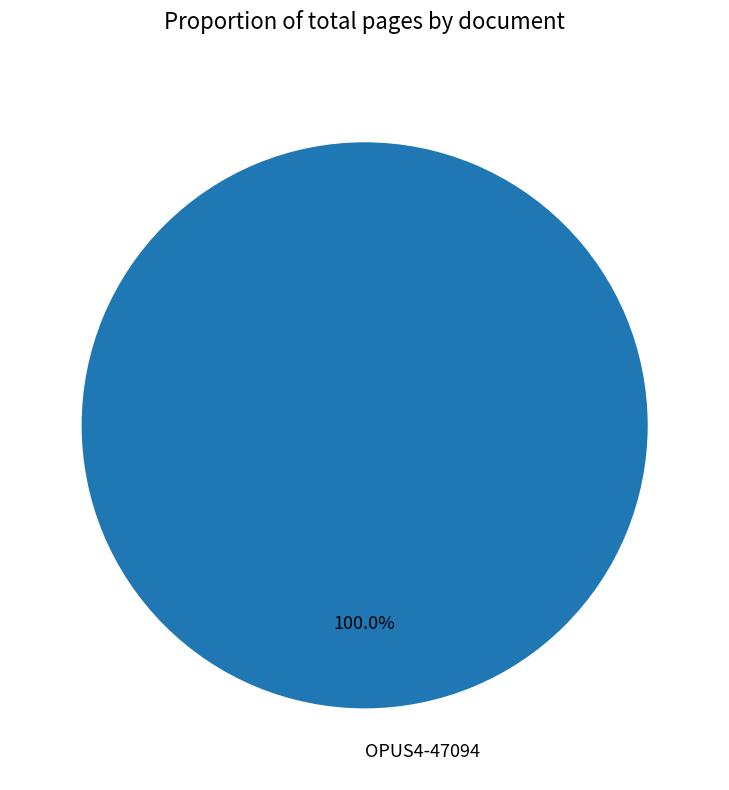

Count the number of slices in the pie.

1